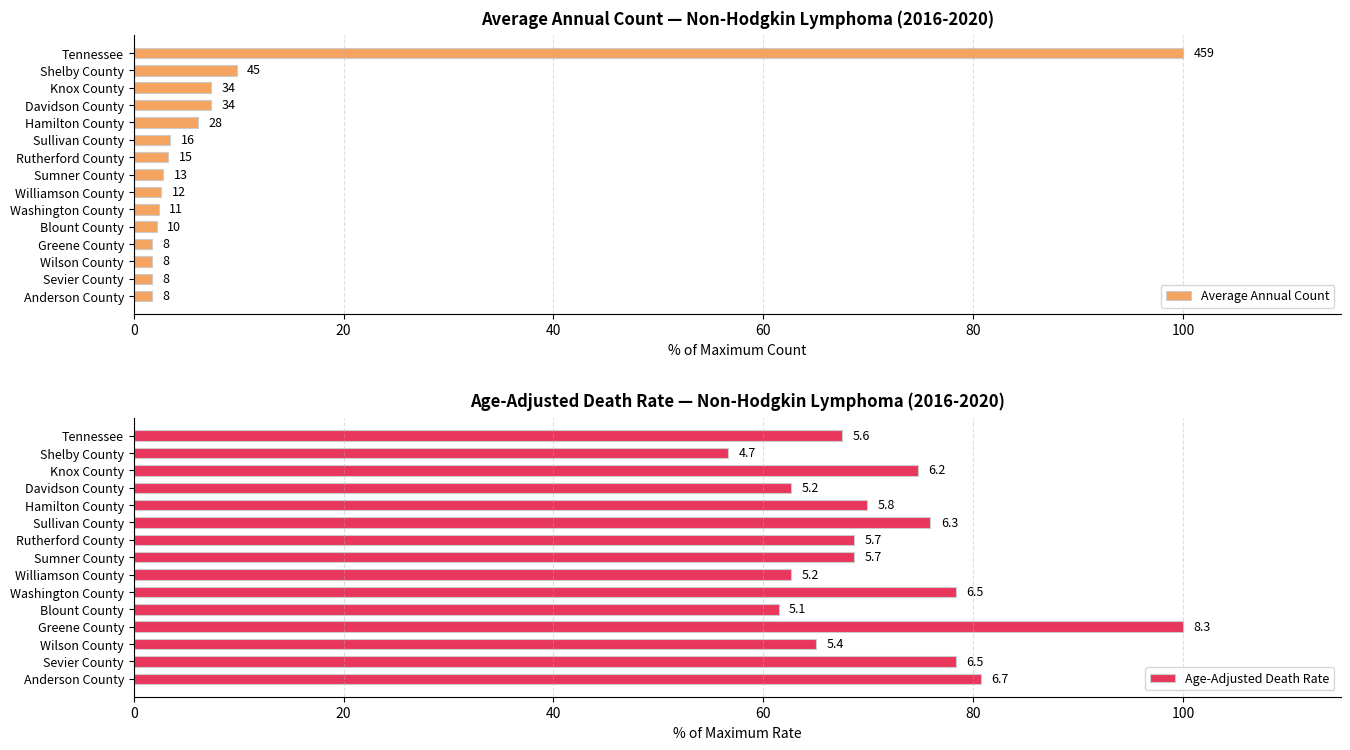

How many values in the Average Annual Count series are below 2?

4